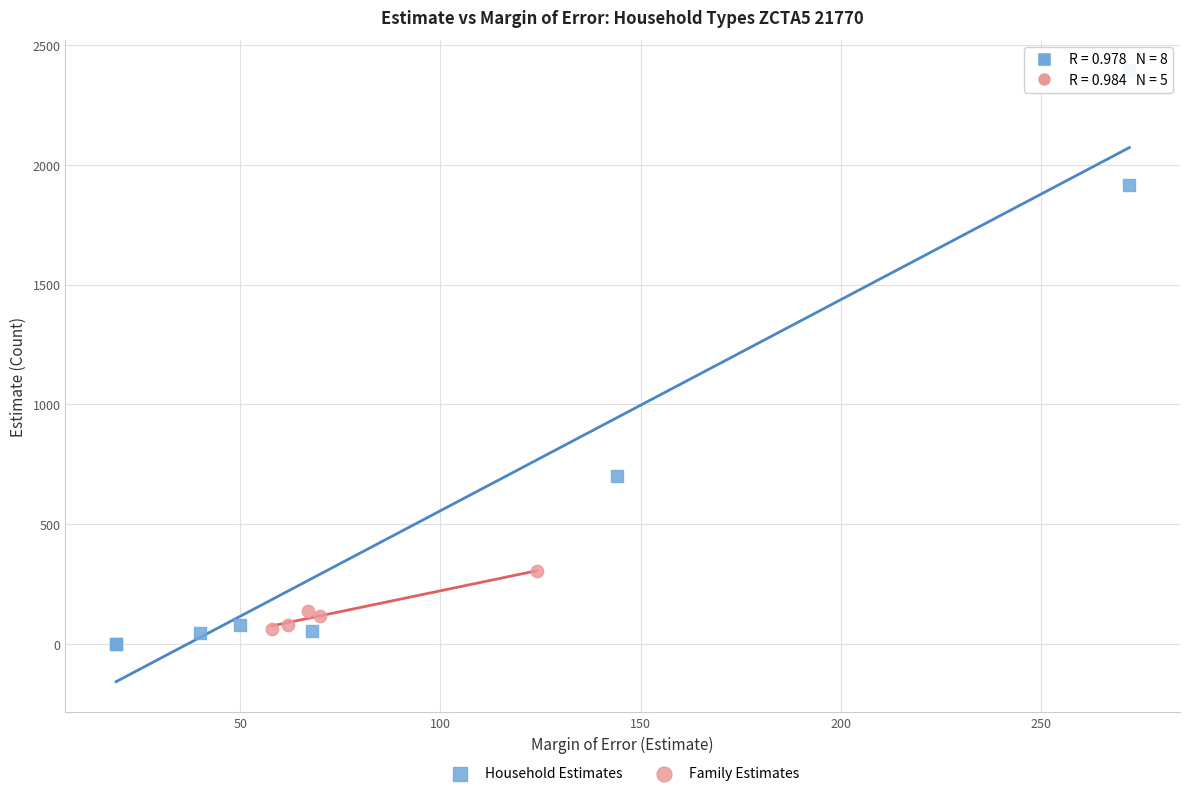

Which series has the widest spread of Y values?

Household Estimates